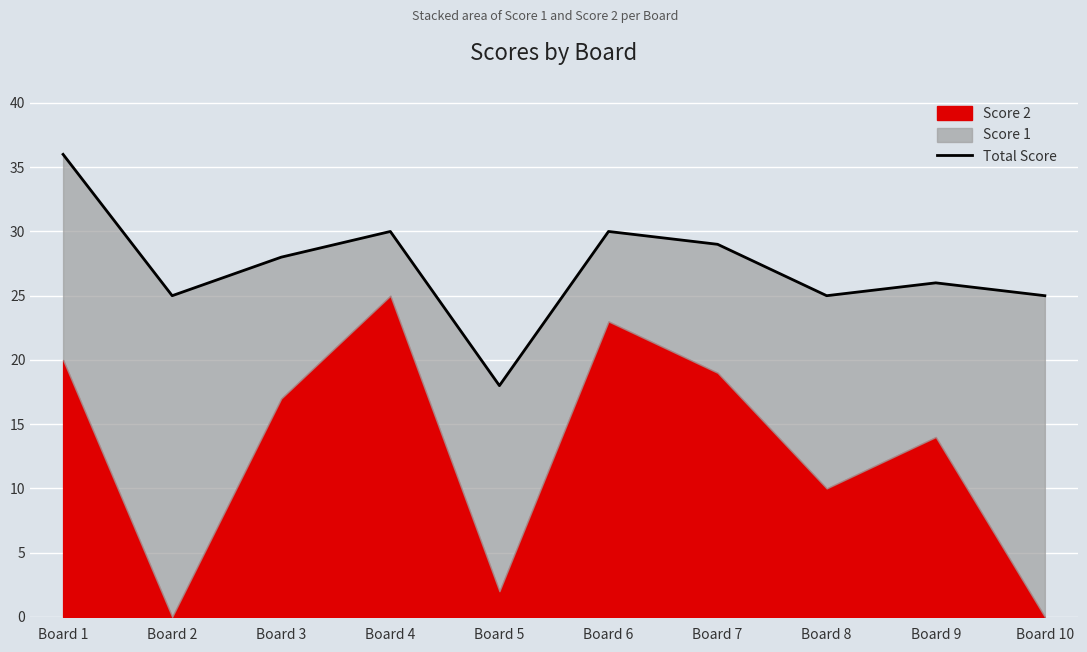

How many interior local valleys (lower than both neighbors) does the data have?

3